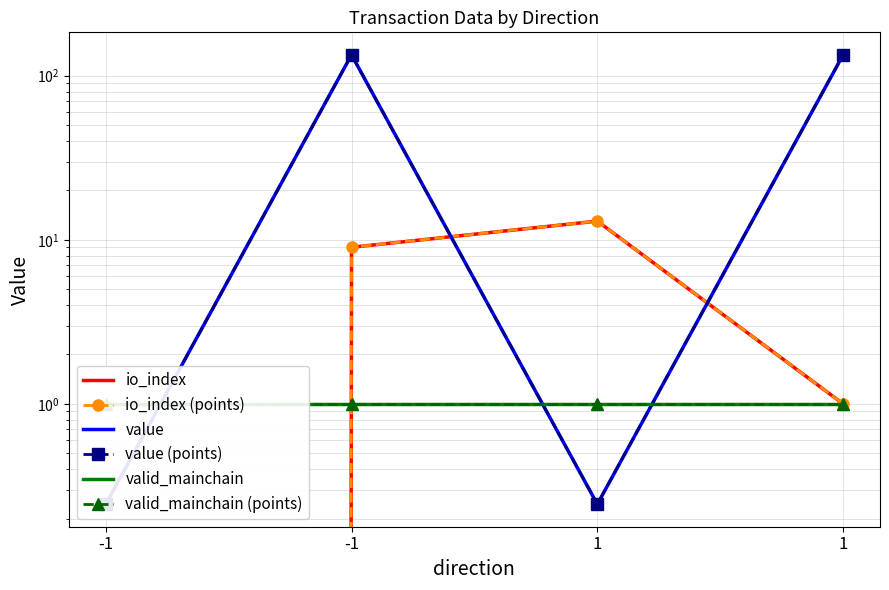

Where is the first local maximum for io_index (points)?

1